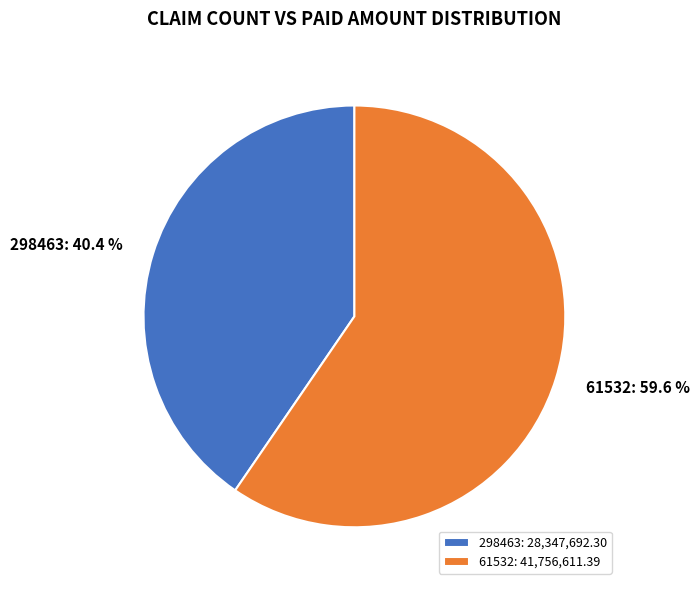

The 298463 slice represents 40% of the pie. True or false?

True